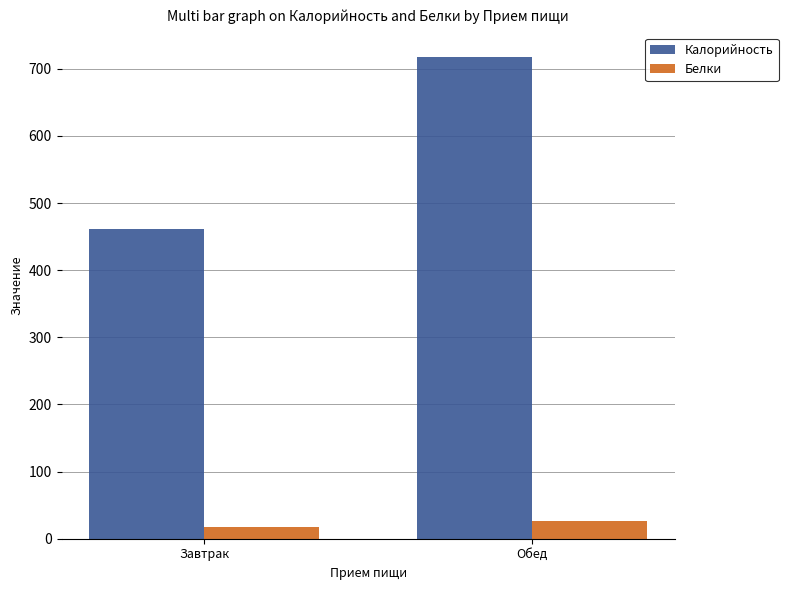

Reading left to right, transcribe all the data shown in this chart.

Калорийность: 461.2	718.1
Белки: 17.6	25.9